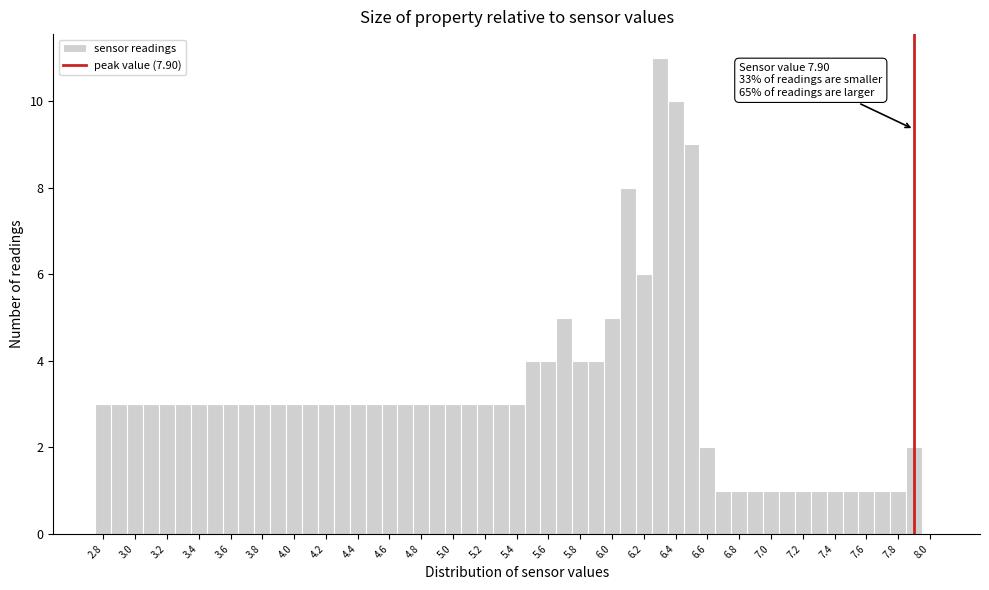

Over which range of the x-axis is the bar tallest?

6.25 to 6.35